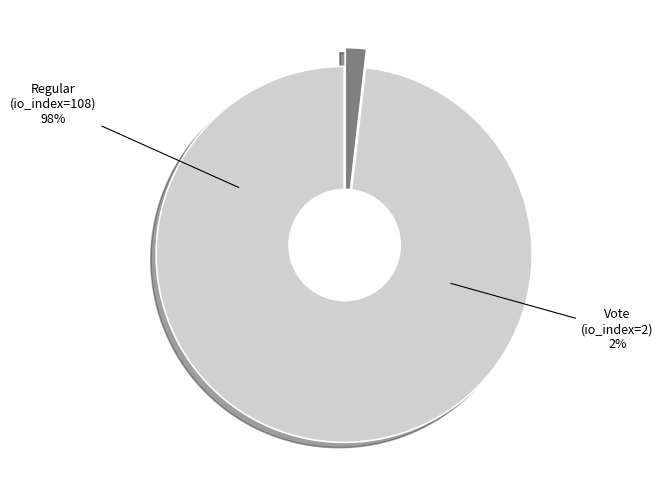

Is it true that Vote (io_index=2) is 2% of the pie?

True